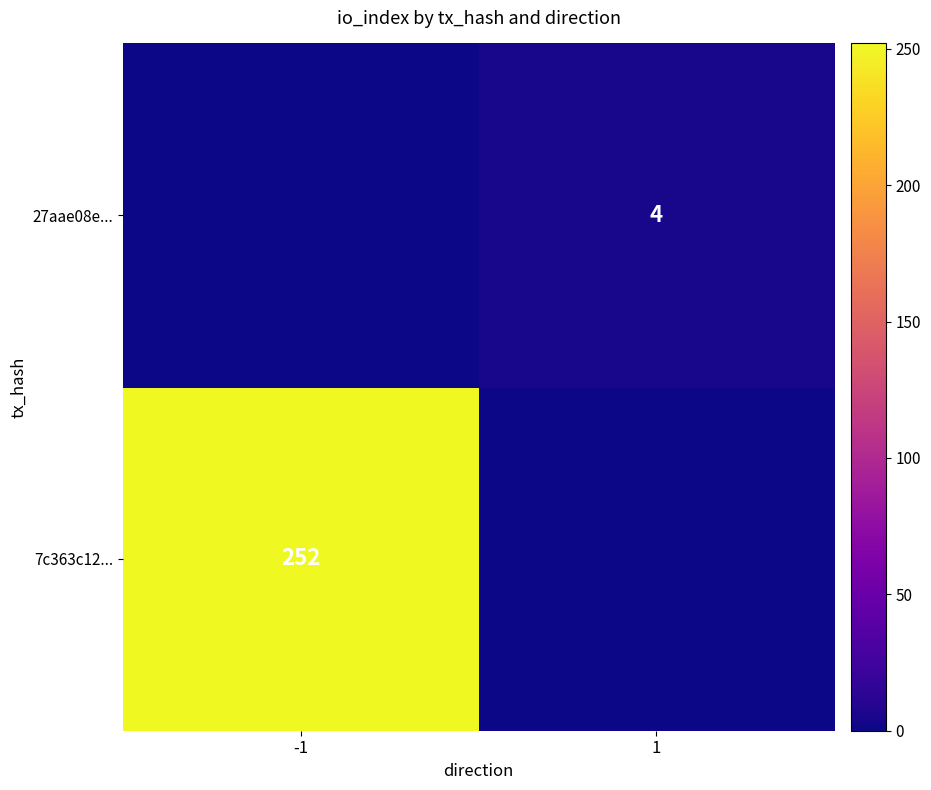

The value of 27aae08e... at 1 is 2. True or false?

False